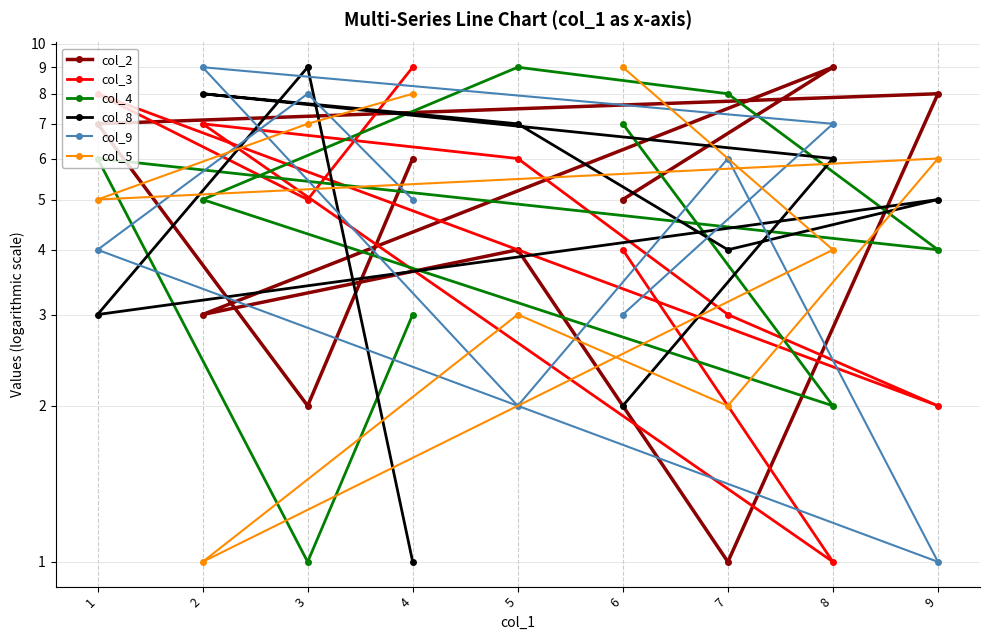

At which category does col_9 reach its first local valley?

9